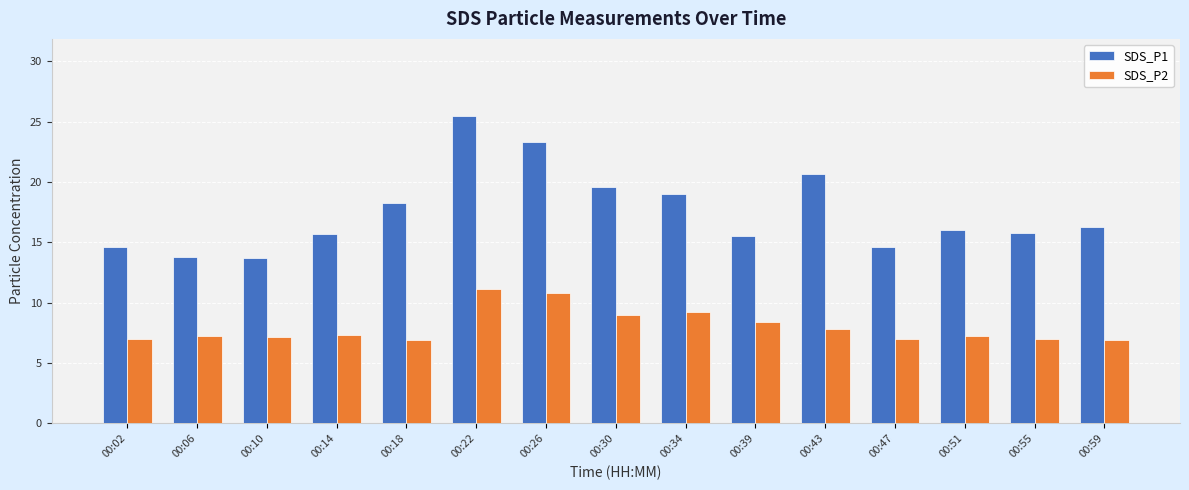

Which series has the largest range (max minus min)?

SDS_P1